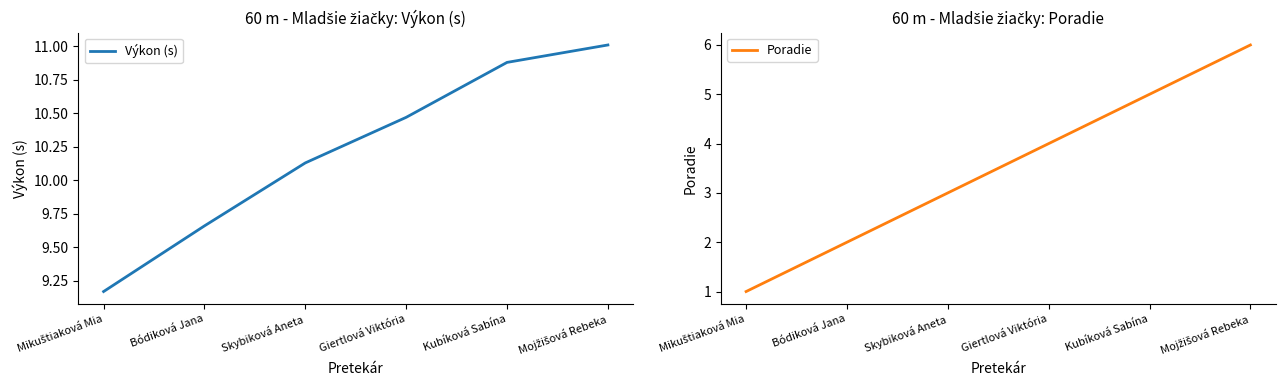

Reading right to left, extract all data points from this chart.

Výkon (s): 11.0	10.9	10.5	10.1	9.7	9.2
Poradie: 6.0	5.0	4.0	3.0	2.0	1.0